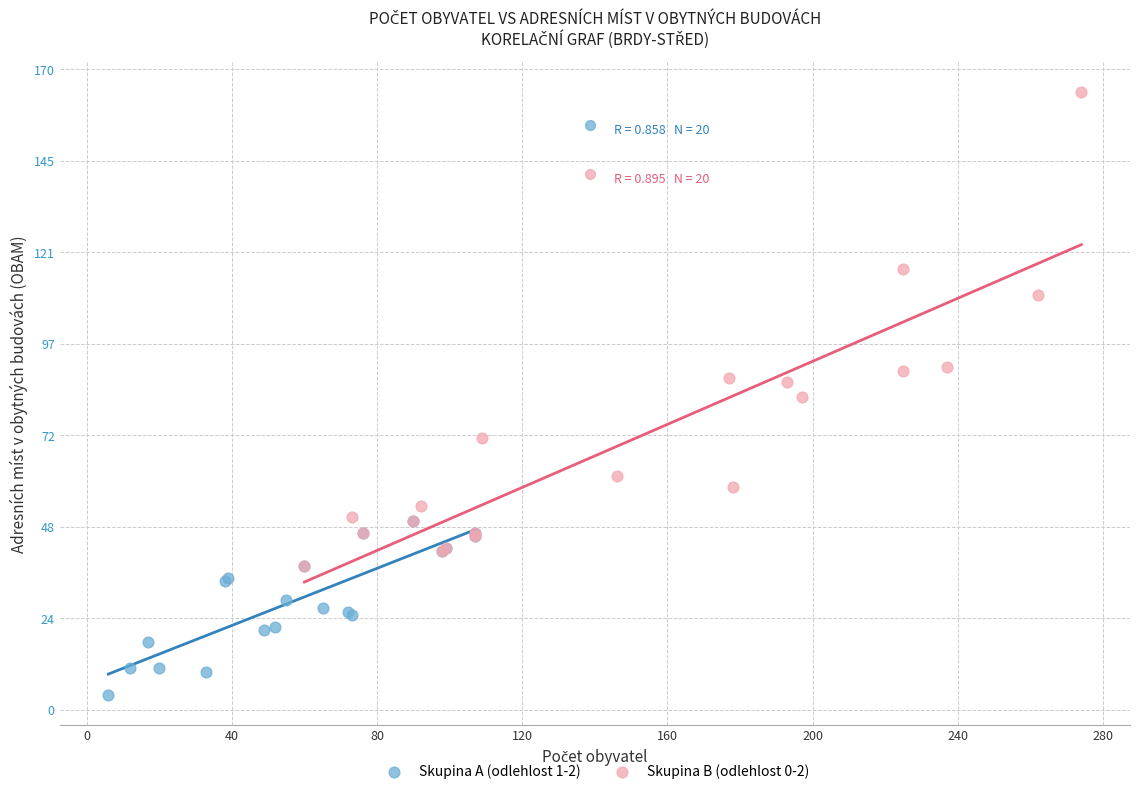

Which series contains the lowest Y value?

Skupina A (odlehlost 1-2)